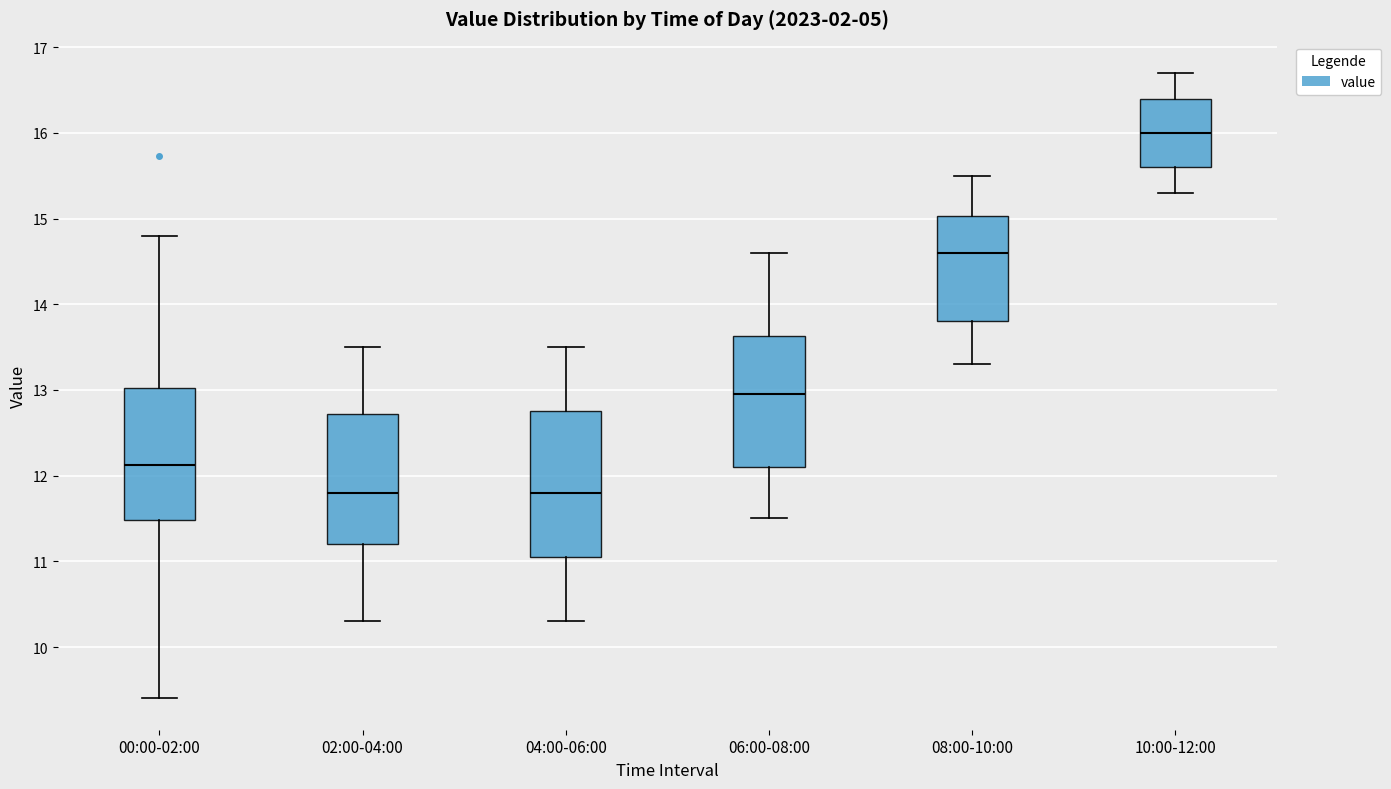

Where does the upper whisker of the box for 08:00-10:00 end on the y-axis? The values are not printed on the chart, so give them approximately, as read against the axis.

15.5